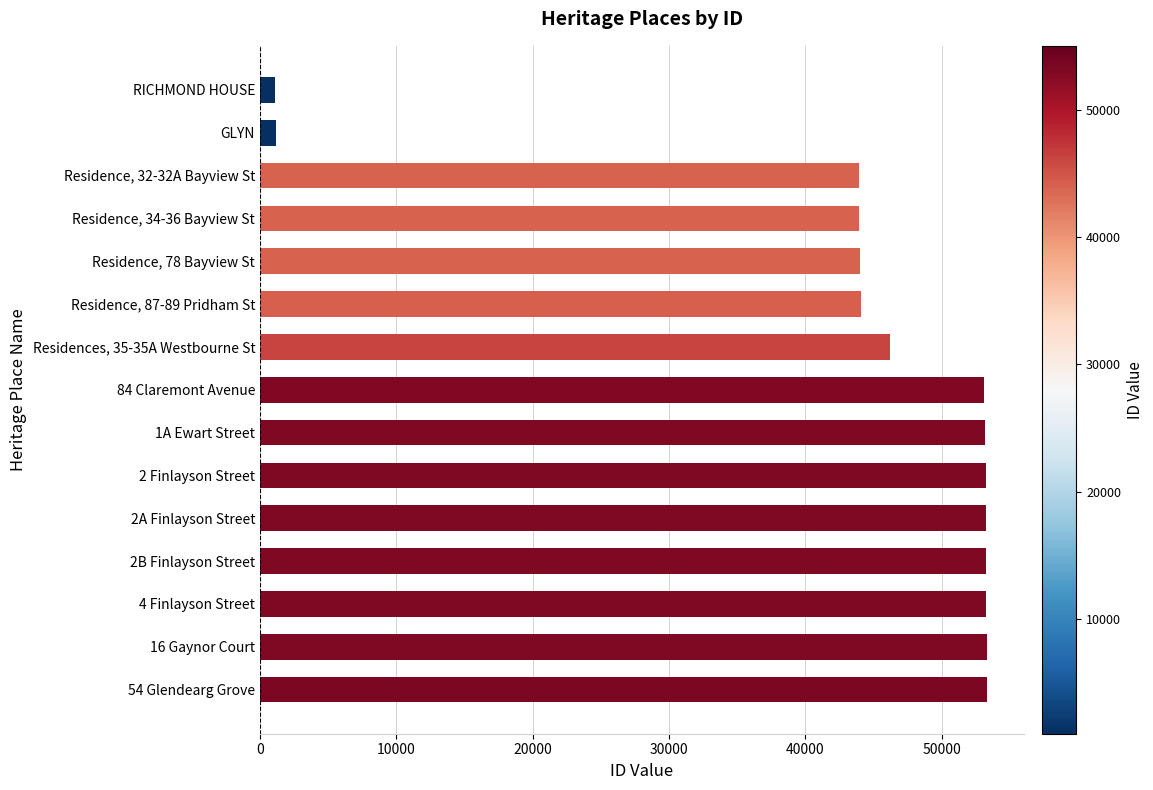

What is the change in value from Residence, 87-89 Pridham St to 2B Finlayson Street?

+9144